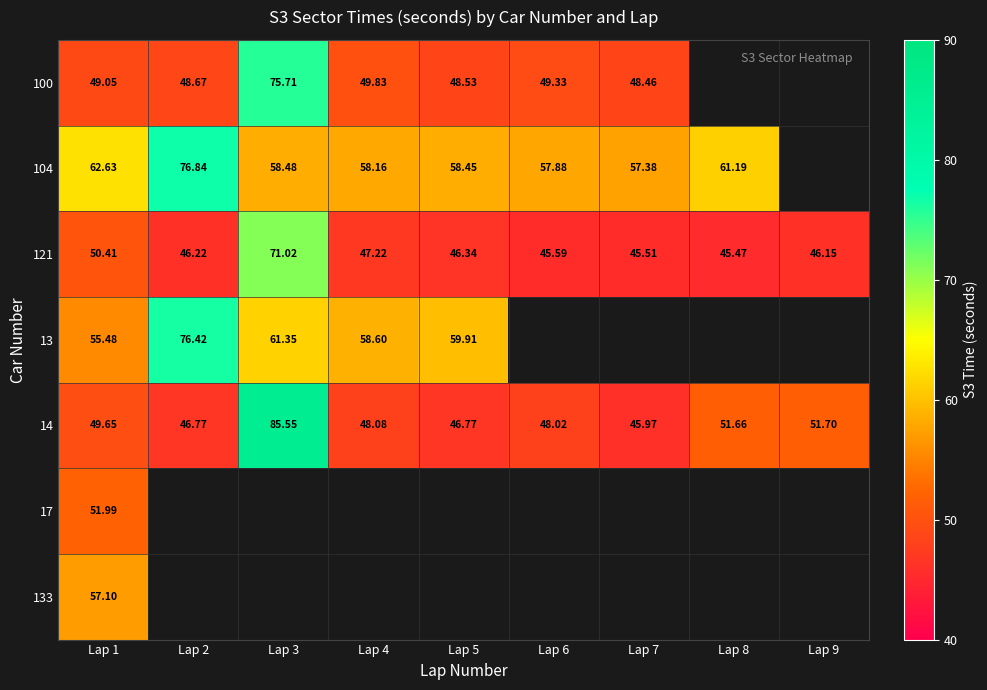

Which label corresponds to the largest value in the chart?

Lap 3